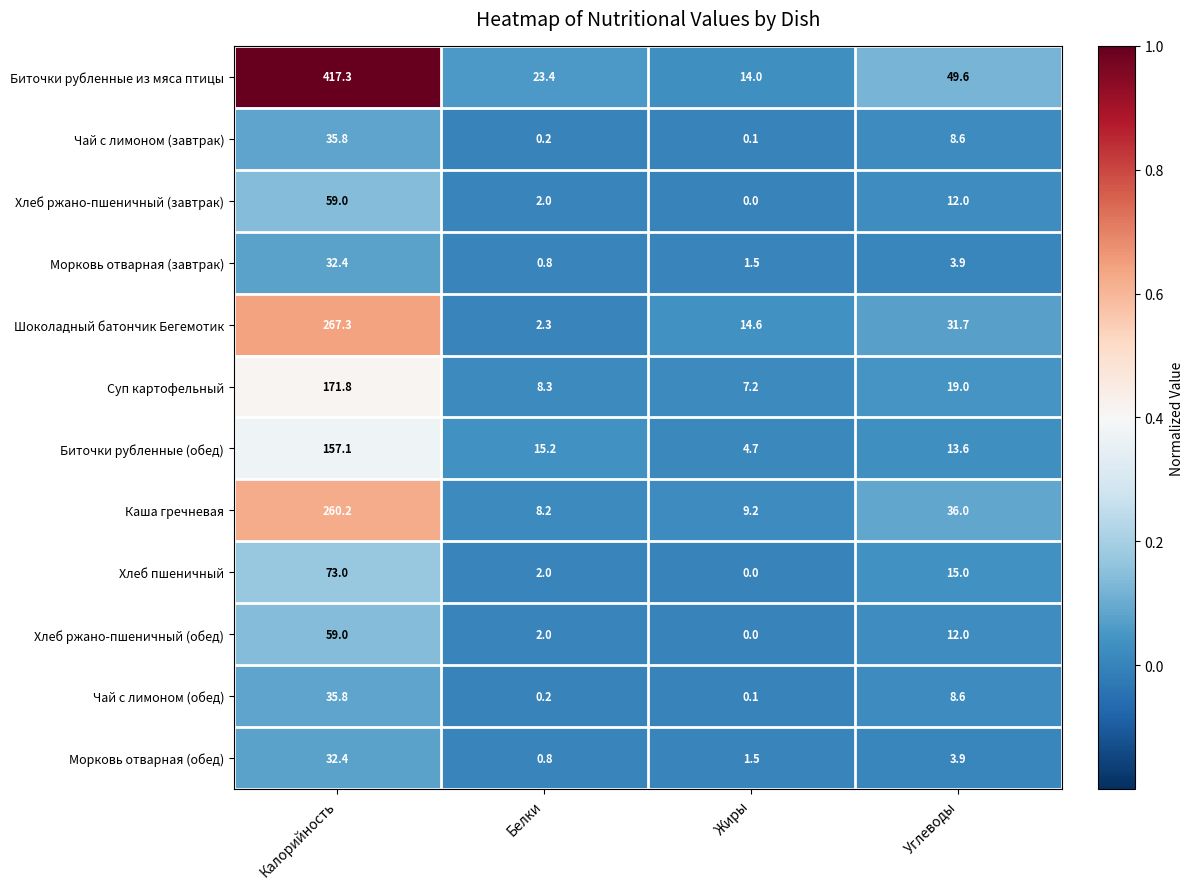

Which series has the widest spread of values?

Биточки рубленные из мяса птицы